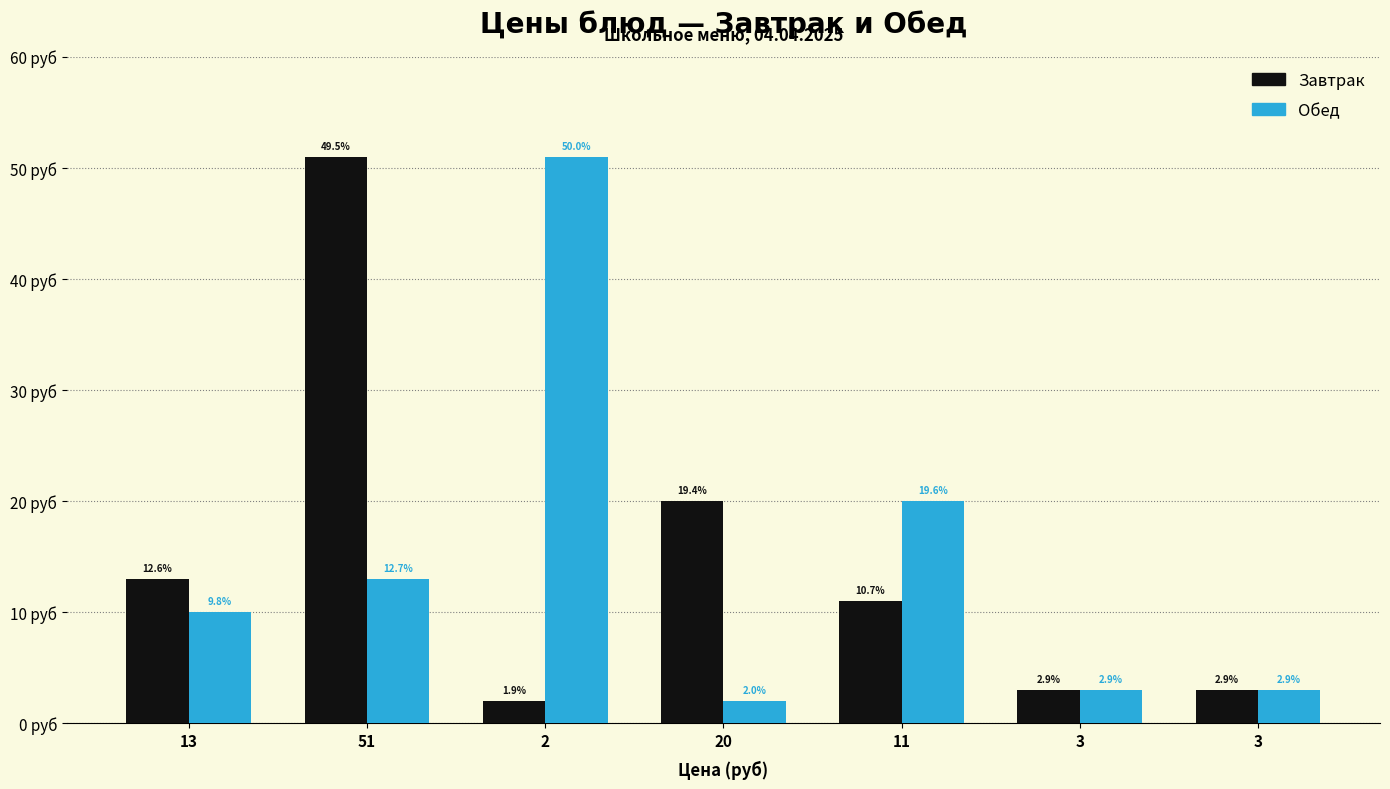

What are all the series names shown in the legend?

Завтрак, Обед